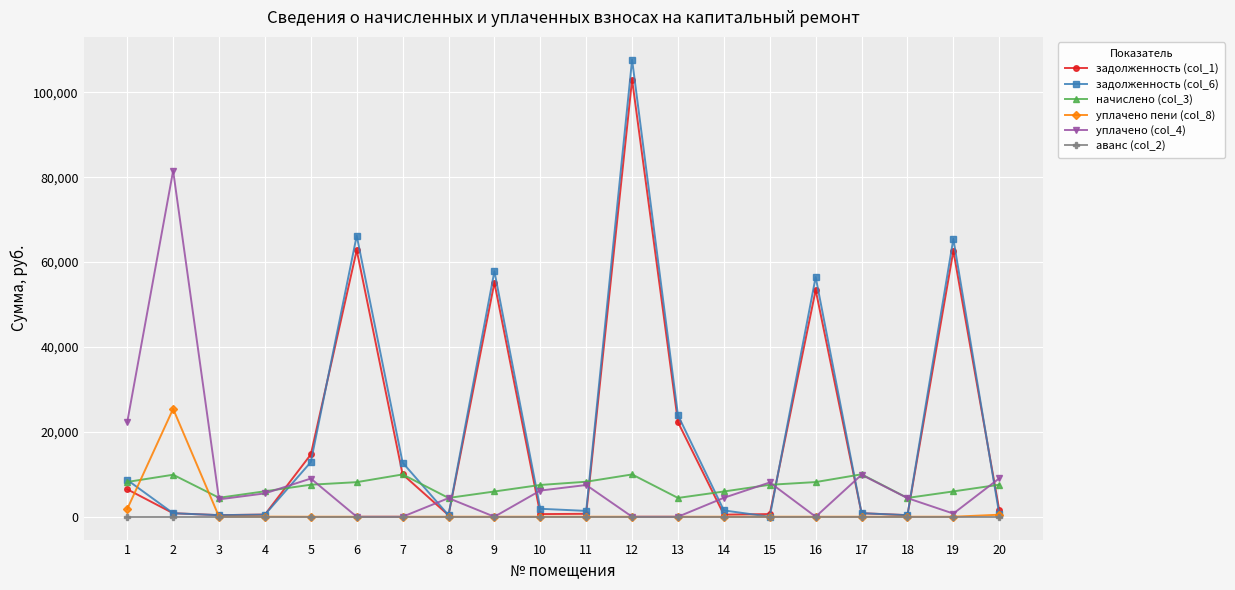

Between 1 and 20, which series saw the biggest shift?

уплачено (col_4)